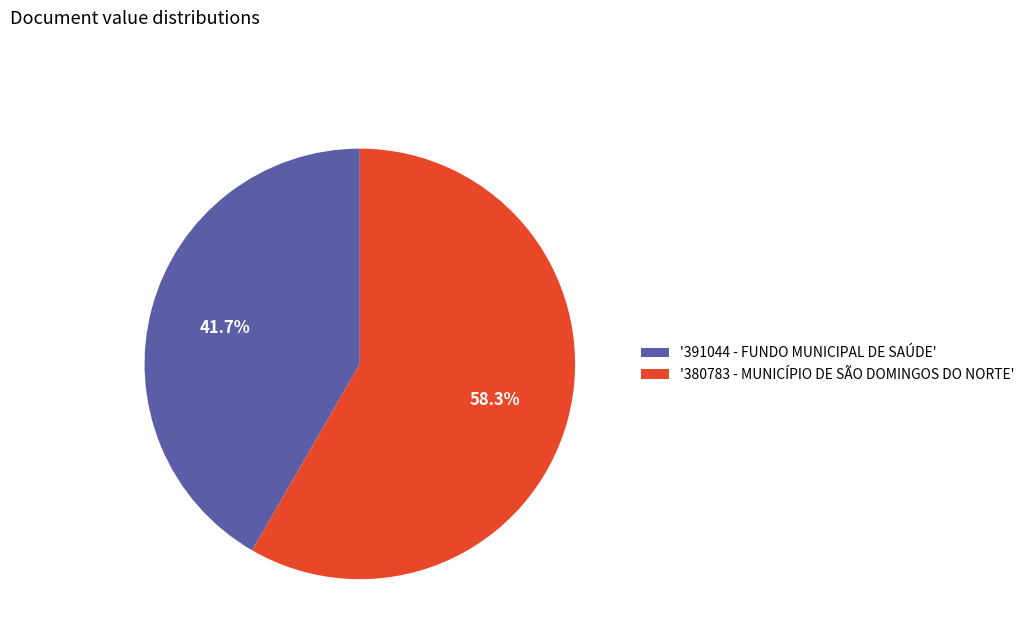

Between '391044 - FUNDO MUNICIPAL DE SAÚDE' and '380783 - MUNICÍPIO DE SÃO DOMINGOS DO NORTE', which is larger?

'380783 - MUNICÍPIO DE SÃO DOMINGOS DO NORTE'